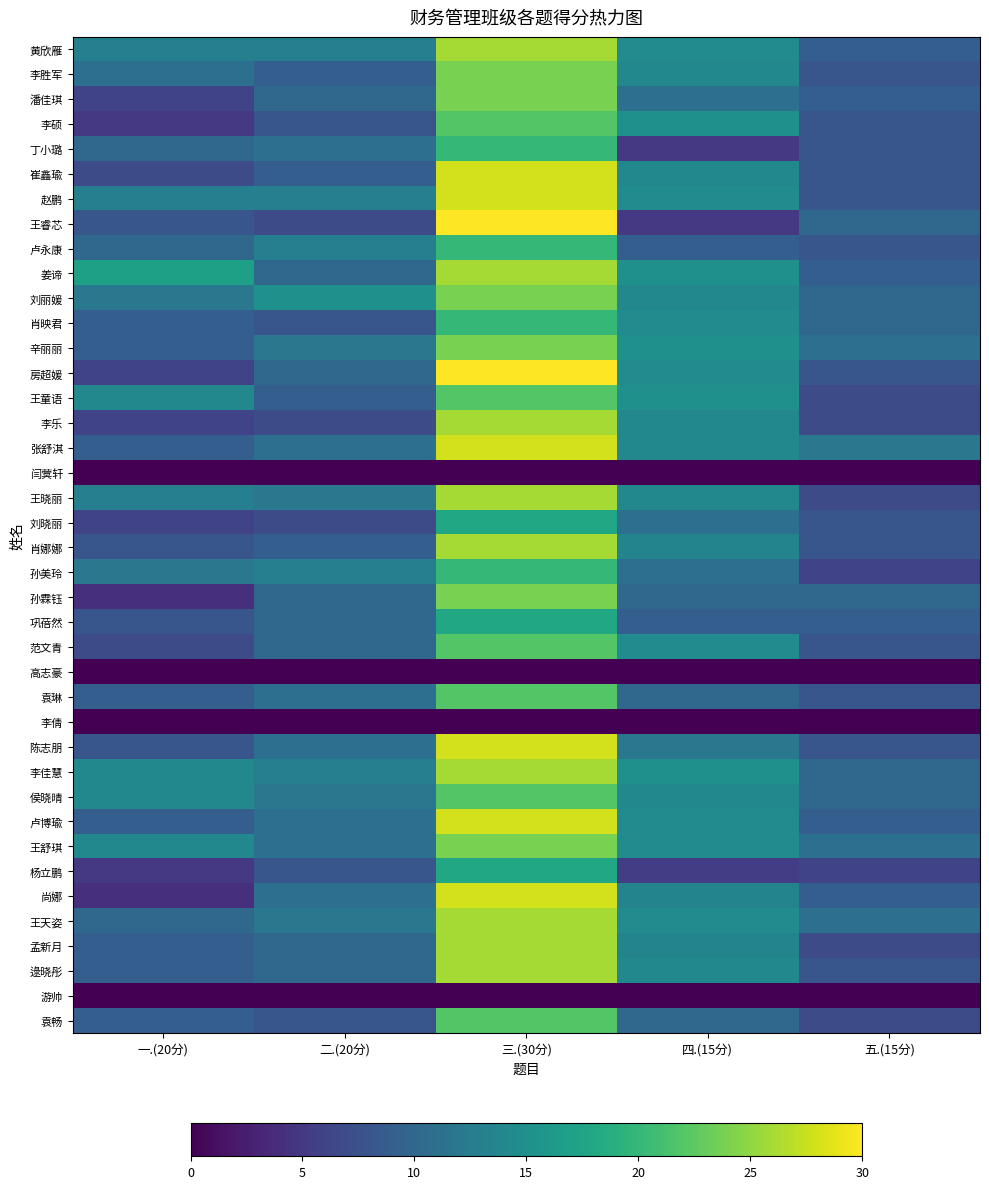

Which series changed the most between 二.(20分) and 三.(30分)?

王睿芯